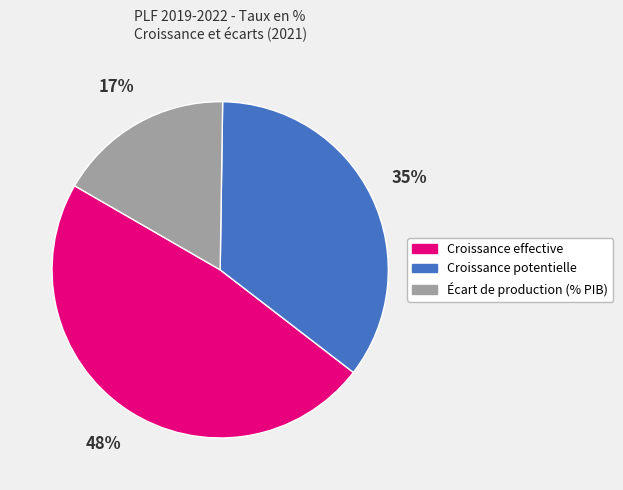

How many slices are in this pie chart?

3